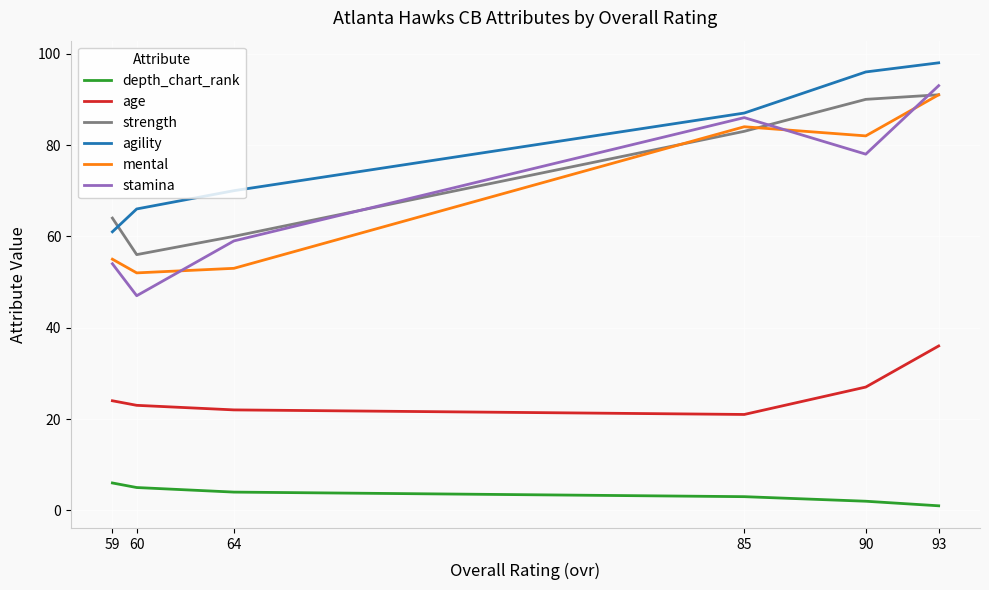

The value of mental at 64 is 80. True or false?

False